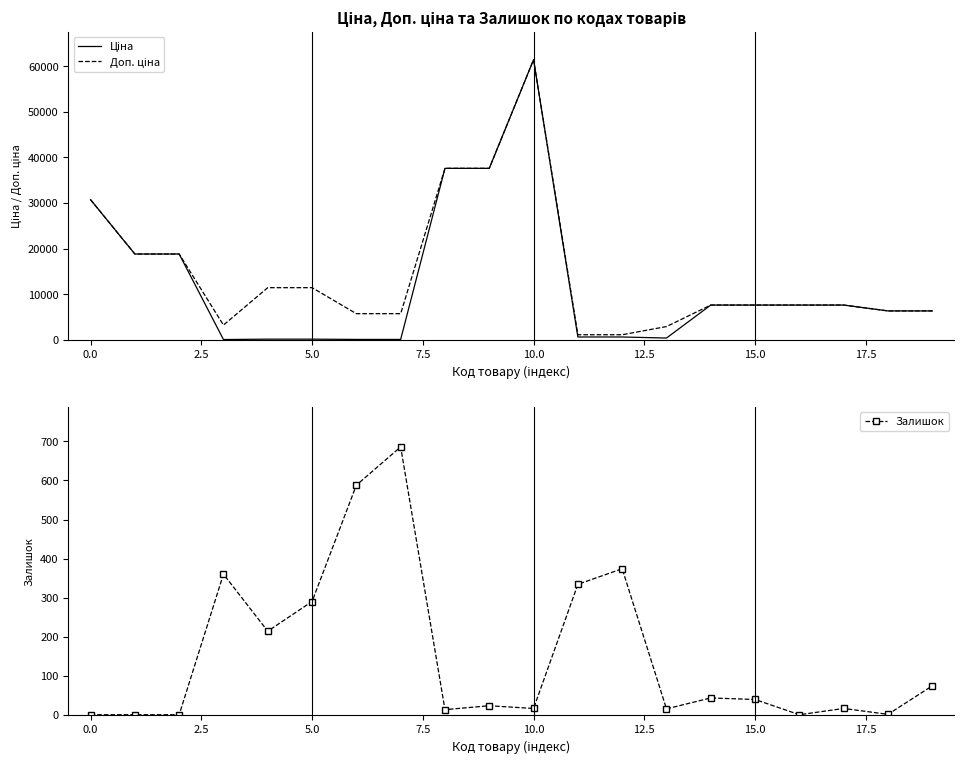

The Доп. ціна series shows 98303.6 at 10. True or false?

False